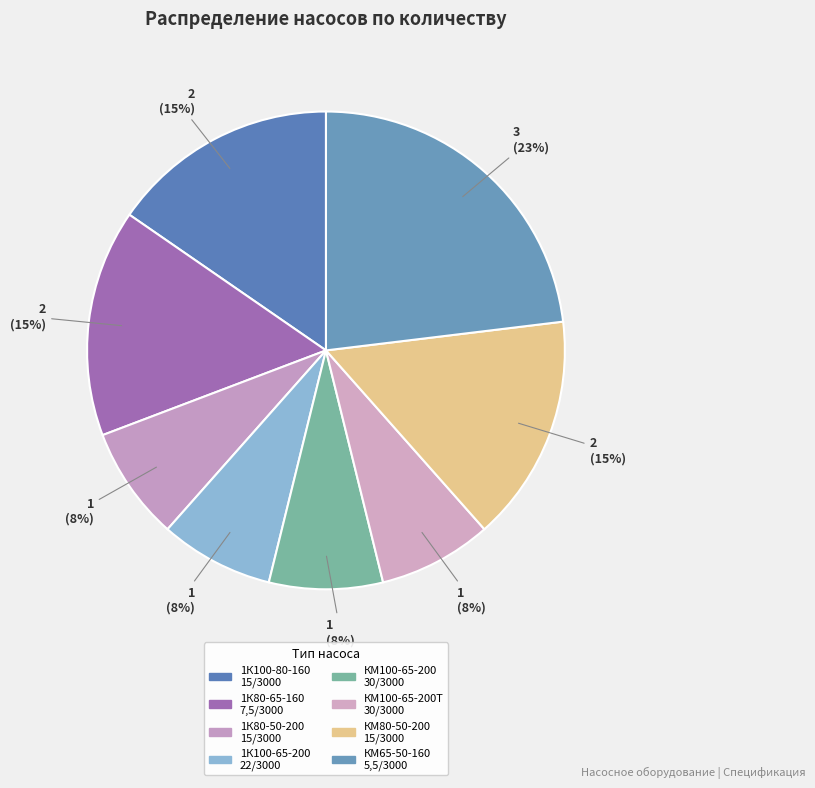

How many segments does this pie chart have?

8